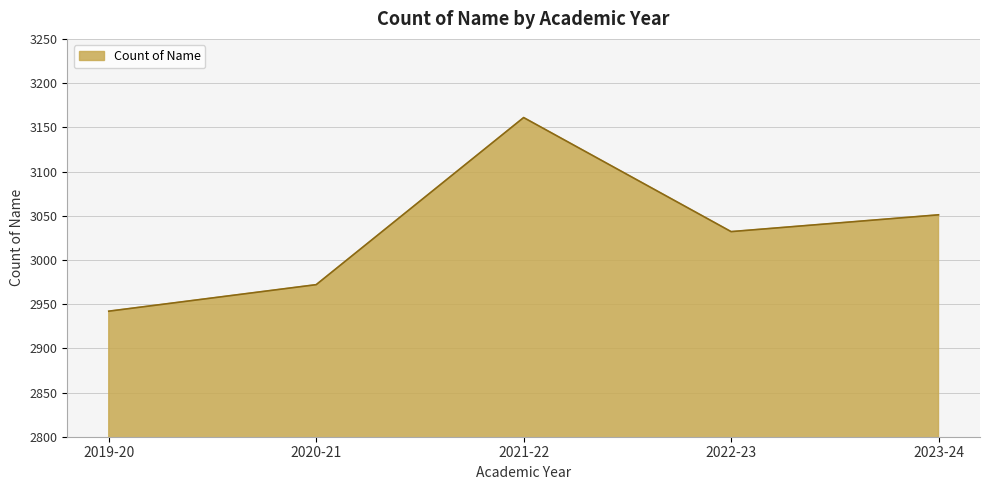

Reading right to left, extract all data points from this chart.

2023-24=3051	2022-23=3032	2021-22=3161	2020-21=2972	2019-20=2942